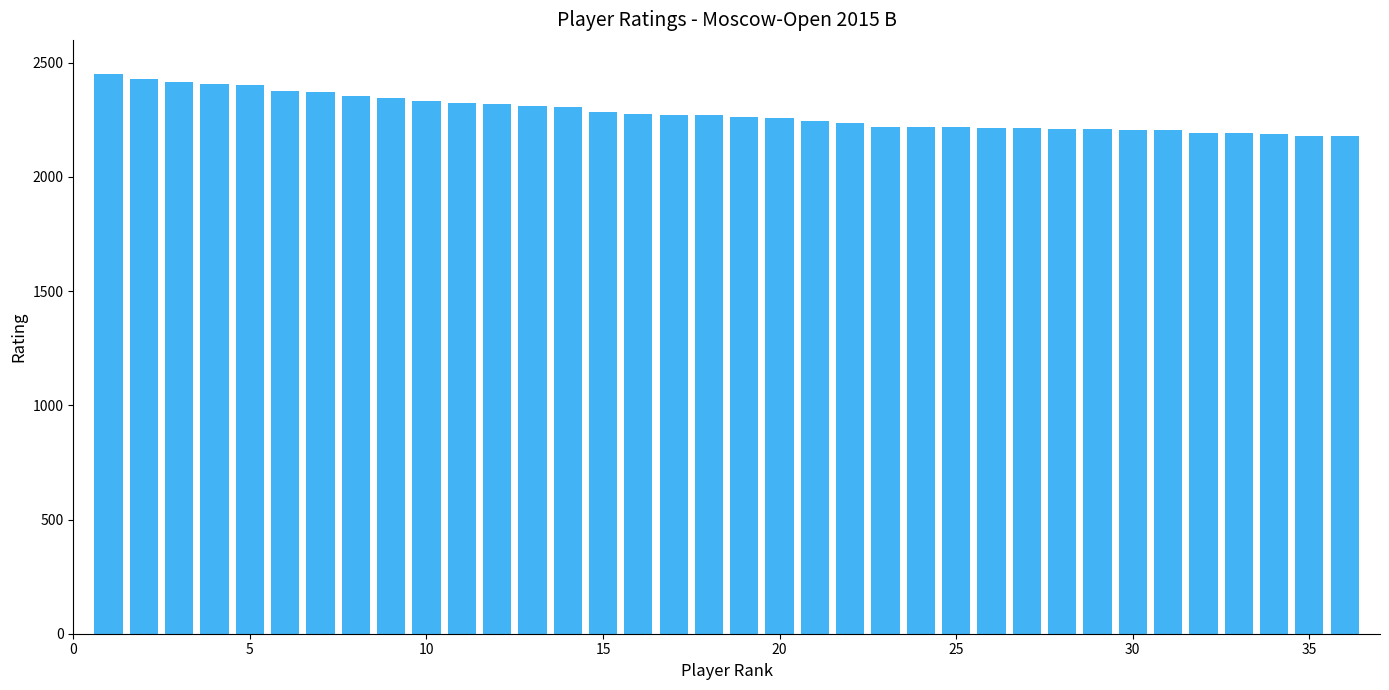

What is the value of the 6th bar from the left?

2375